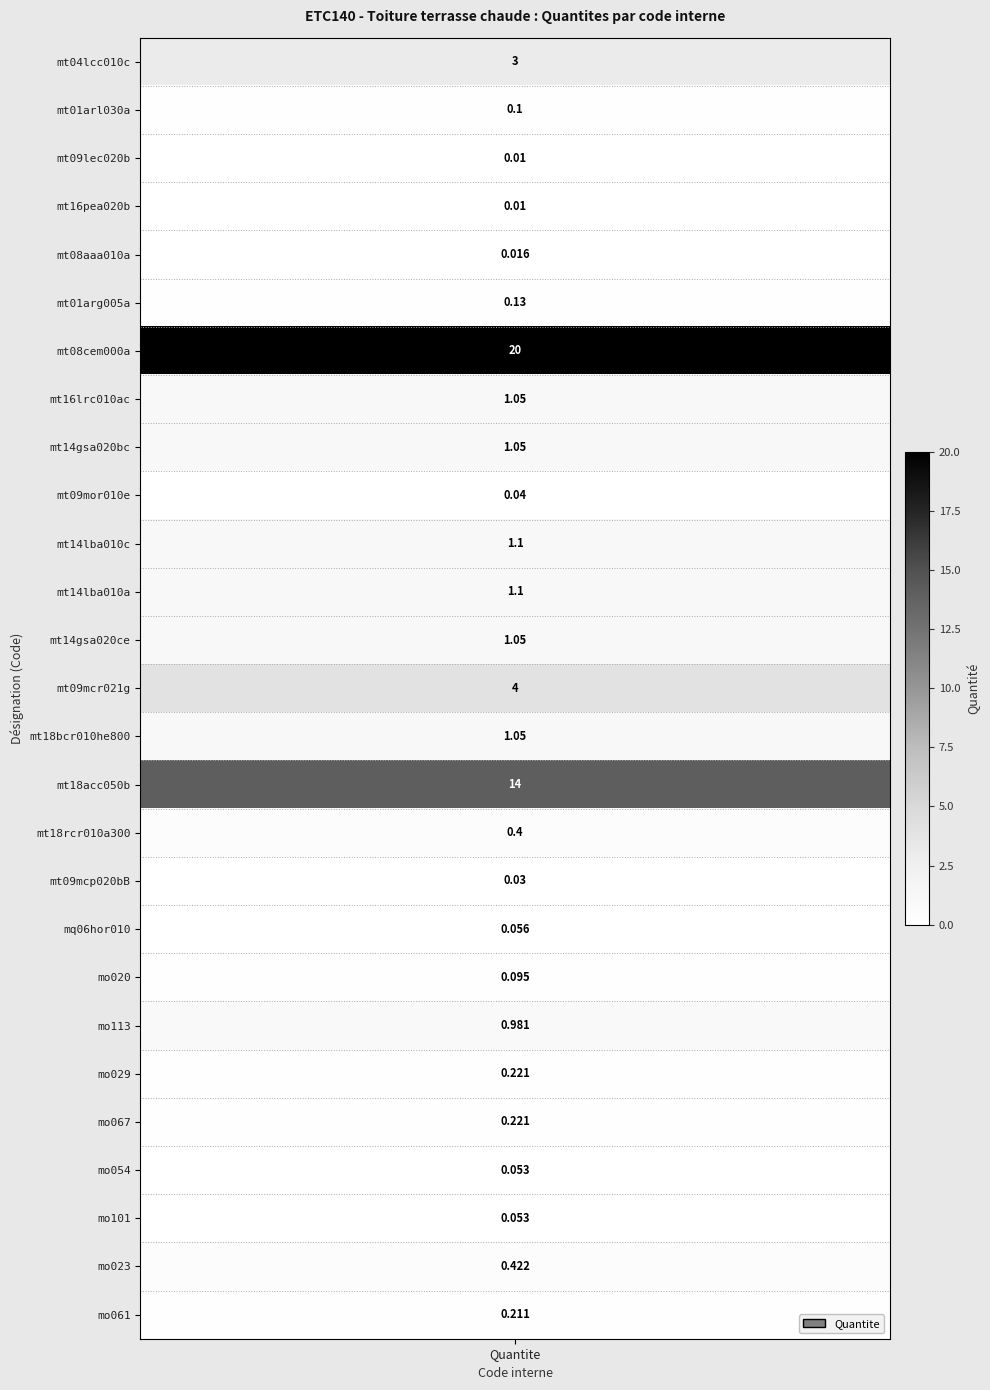

Read the value at mt14lba010c.

1.1